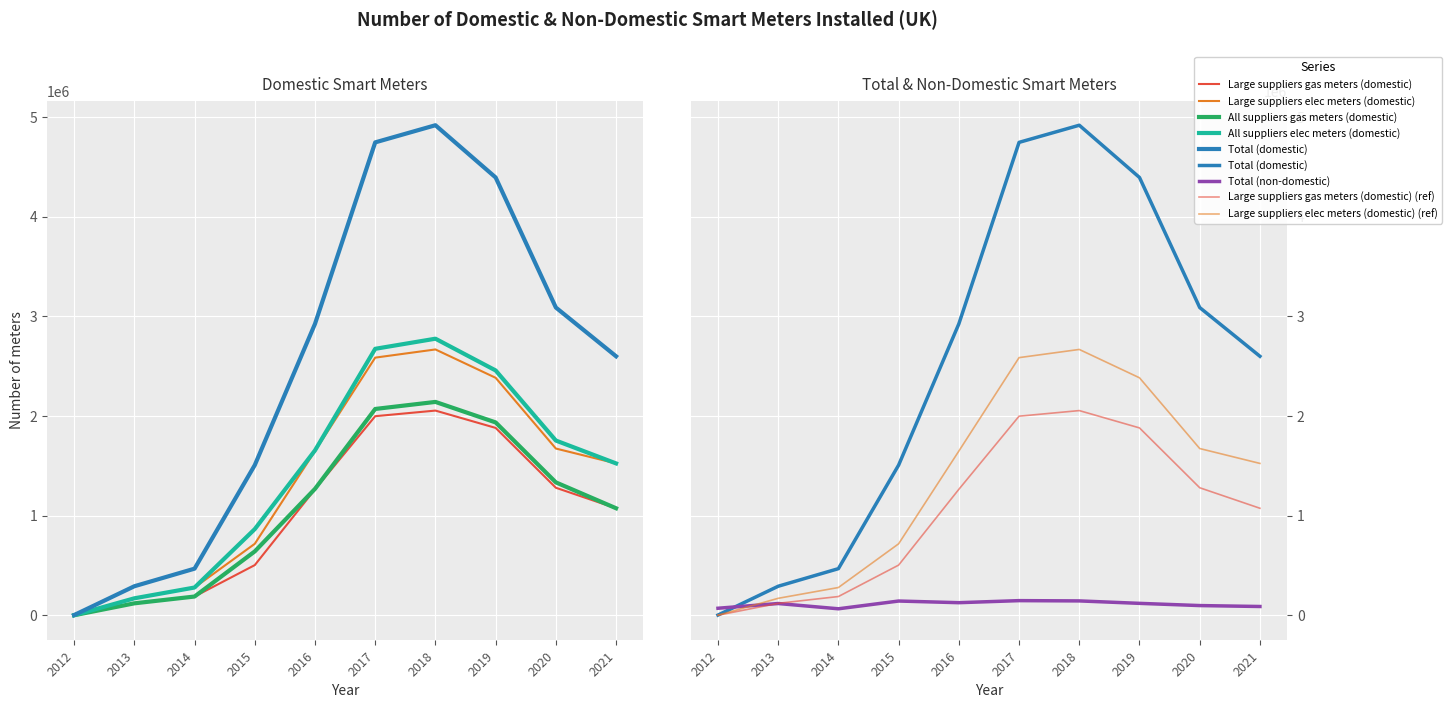

Where is Large suppliers elec meters (domestic) nearest to the value 1335017?

2021